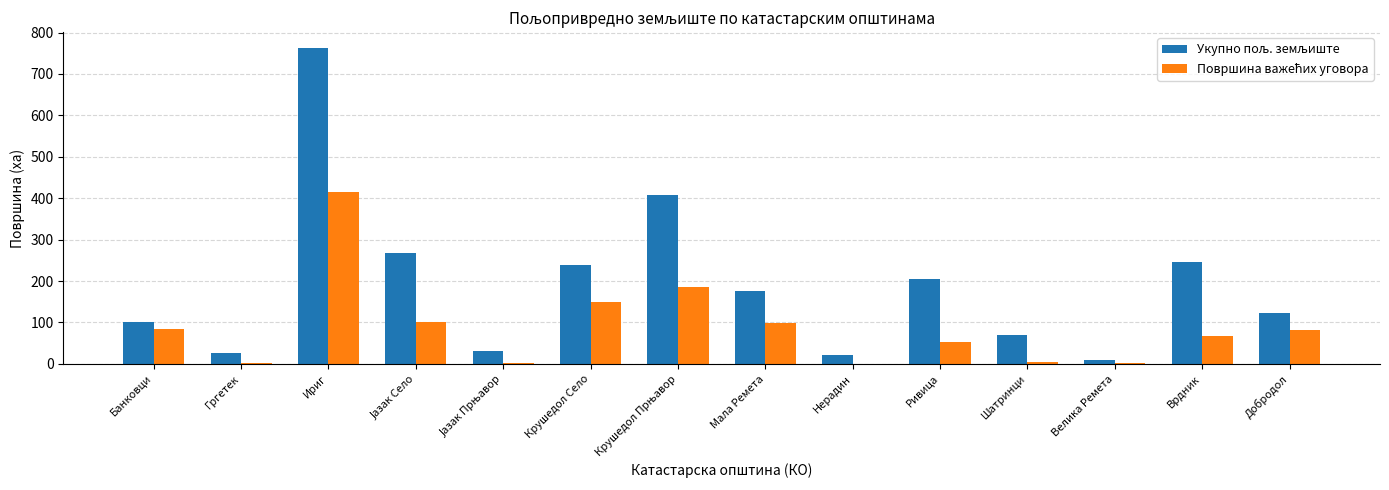

At which category is the sum across all series the highest?

Ириг